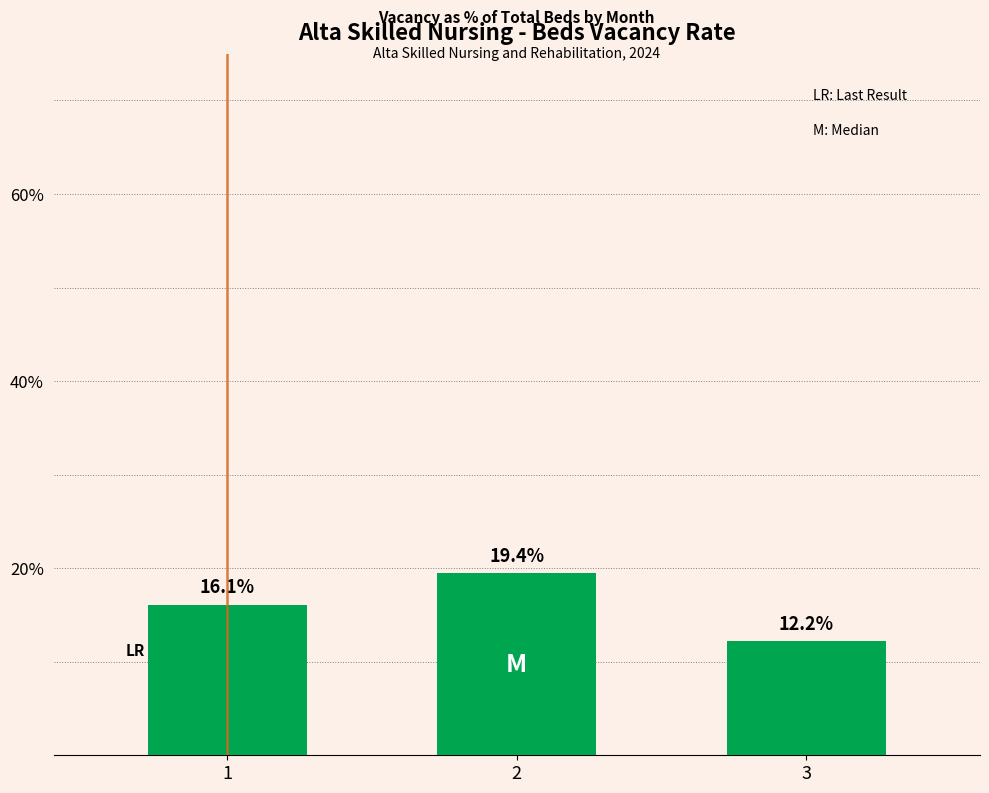

The value at 2 is 19.4. True or false?

True